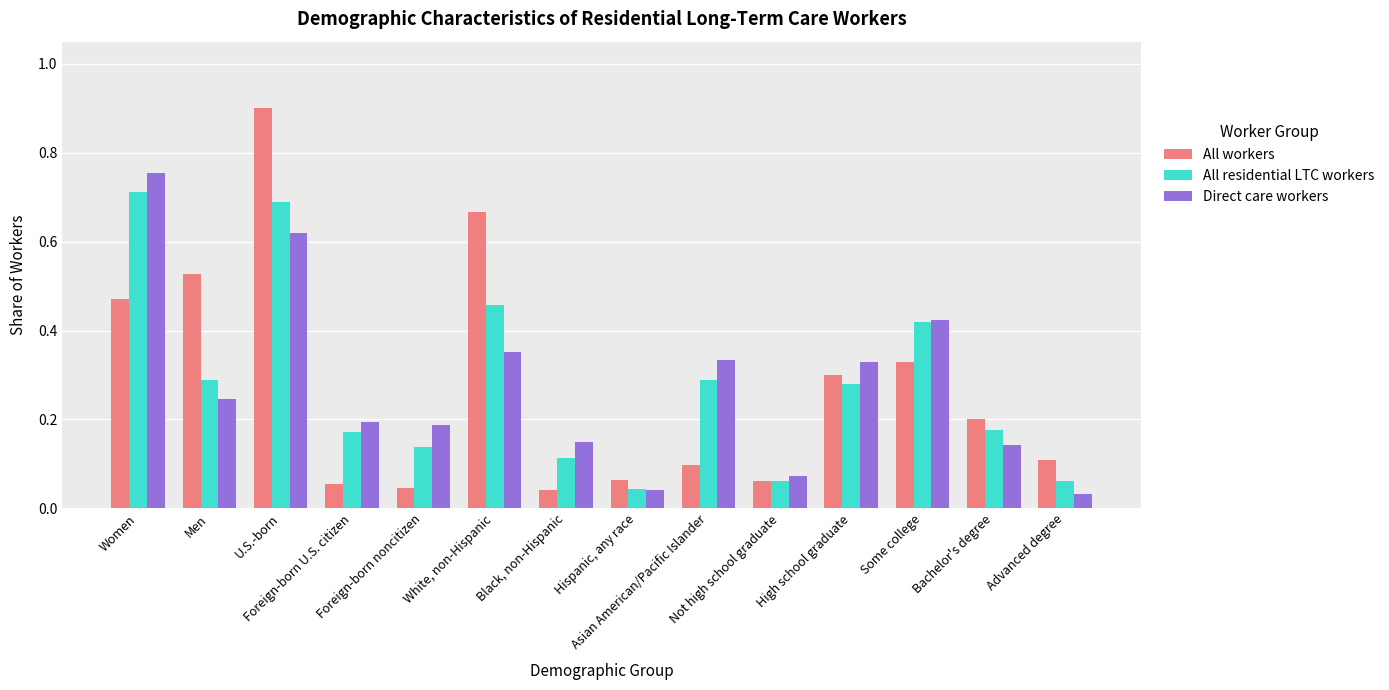

Which series changed the most between Black, non-Hispanic and High school graduate?

All workers